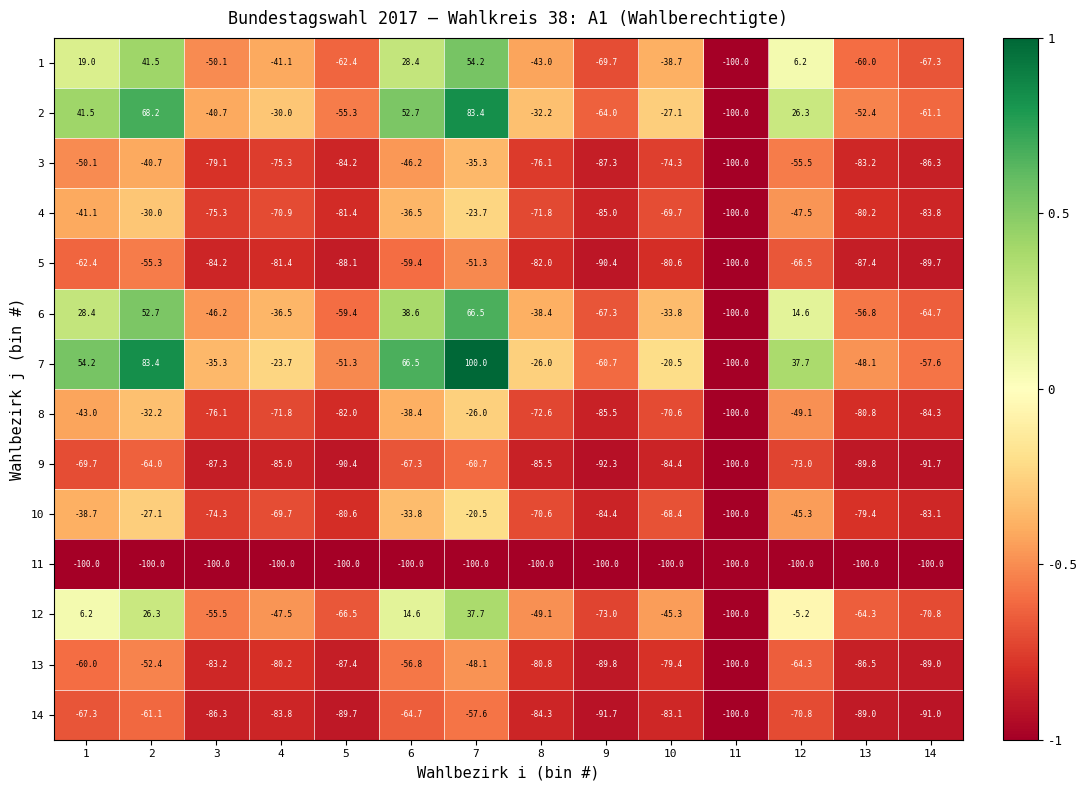

At which label is 2 closest to -8?

10